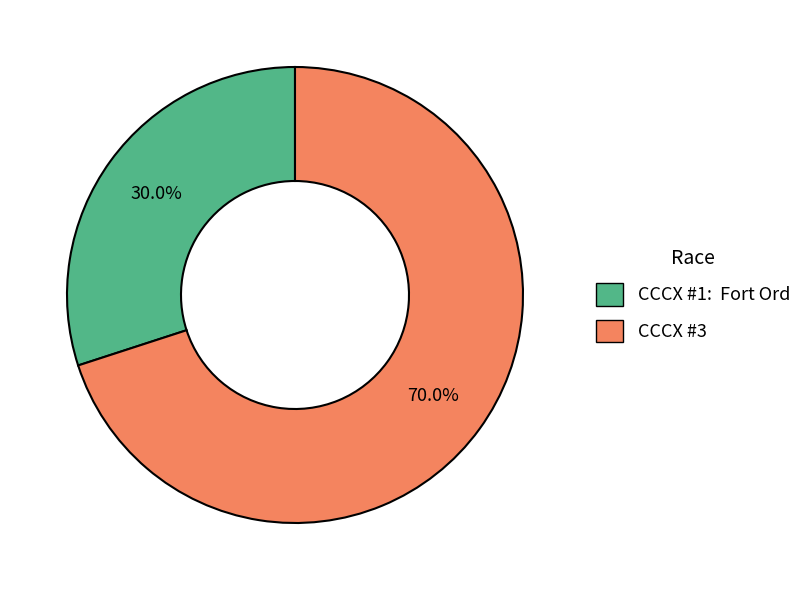

Is there any slice that represents more than half of the pie?

Yes